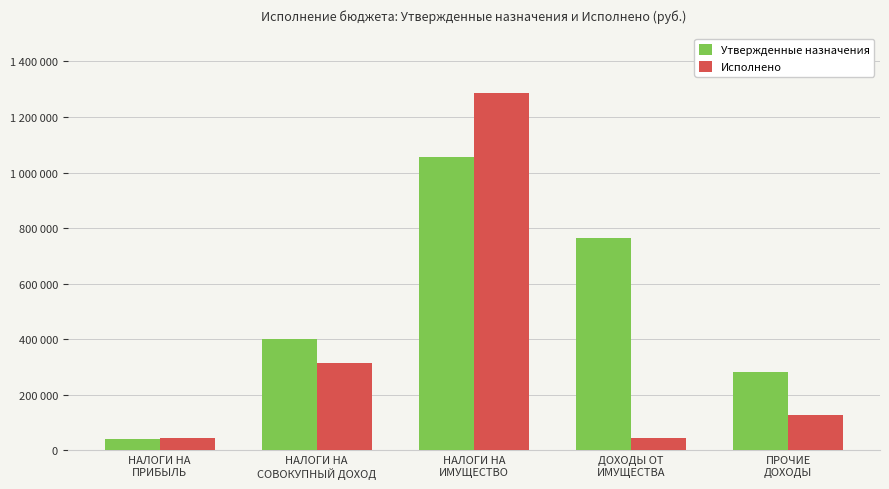

What are all the series names shown in the legend?

Утвержденные назначения, Исполнено